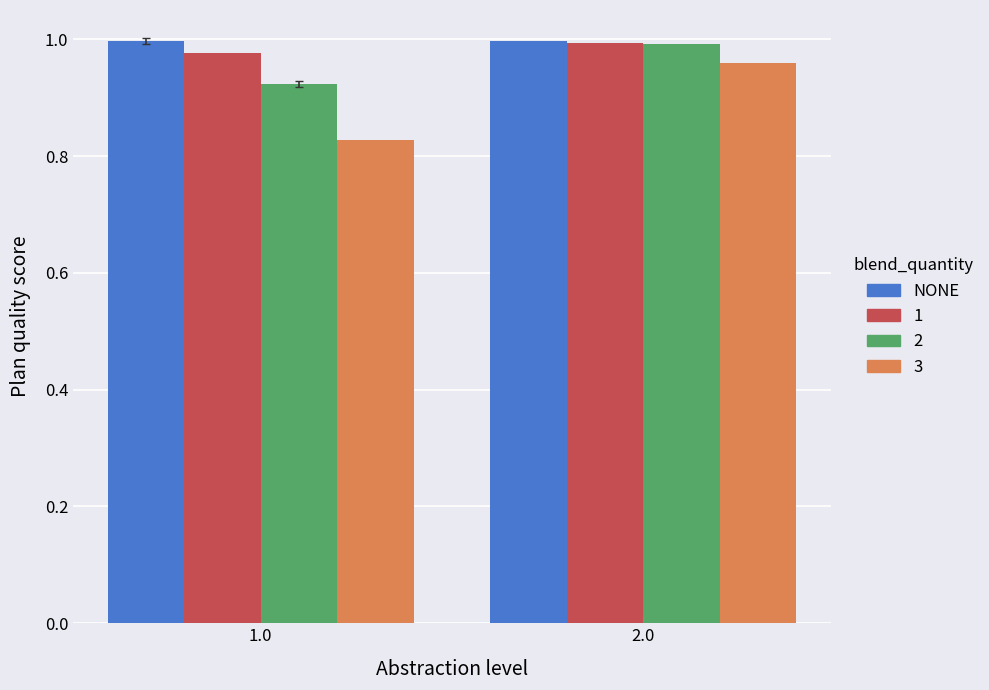

Is it true that 1 equals 1.0 at 1.0?

True